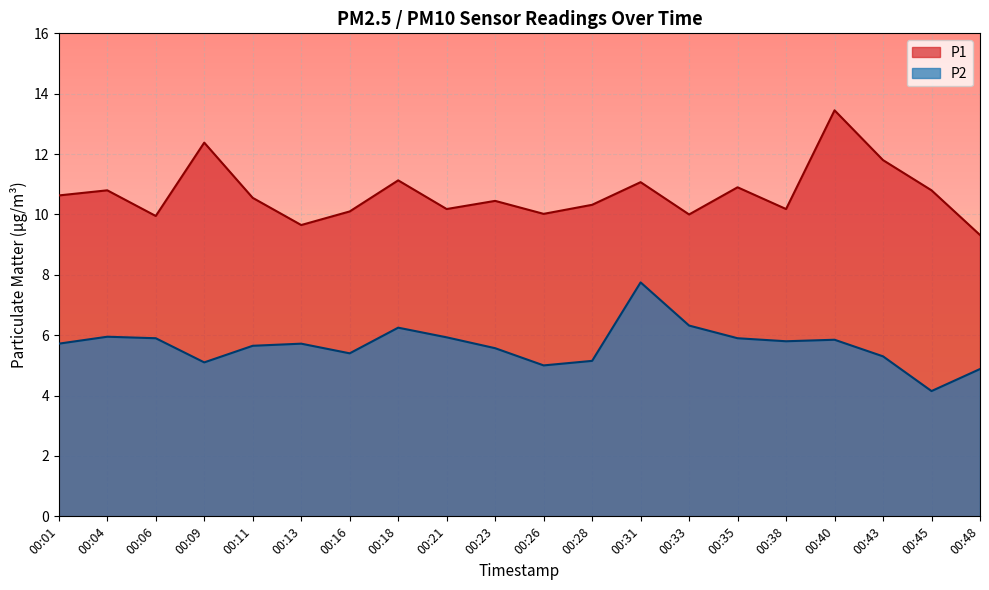

What is the minimum value shown in the chart?

4.2